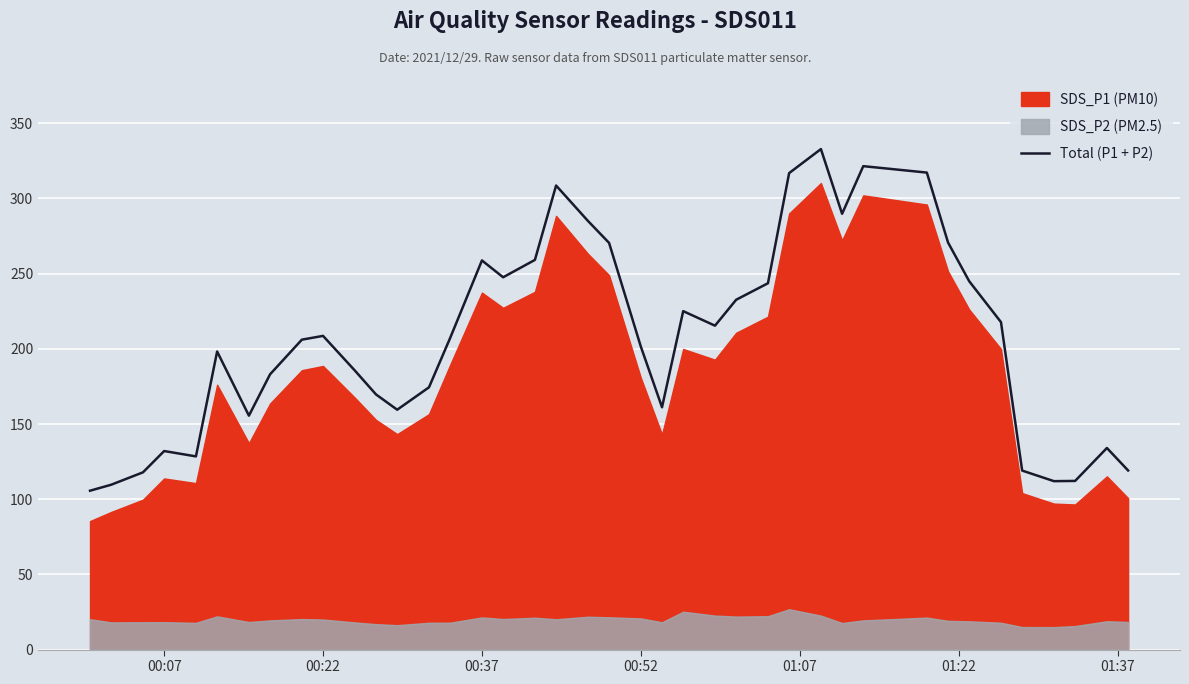

The value of Total (P1 + P2) at 00:52 is 273.4. True or false?

False